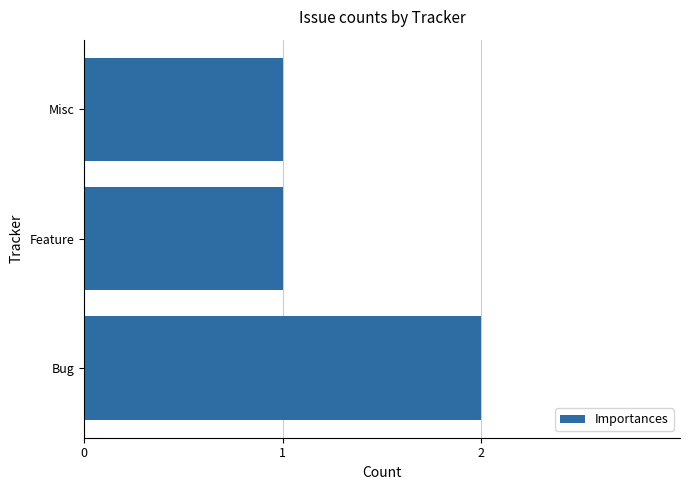

What is the average value?

1